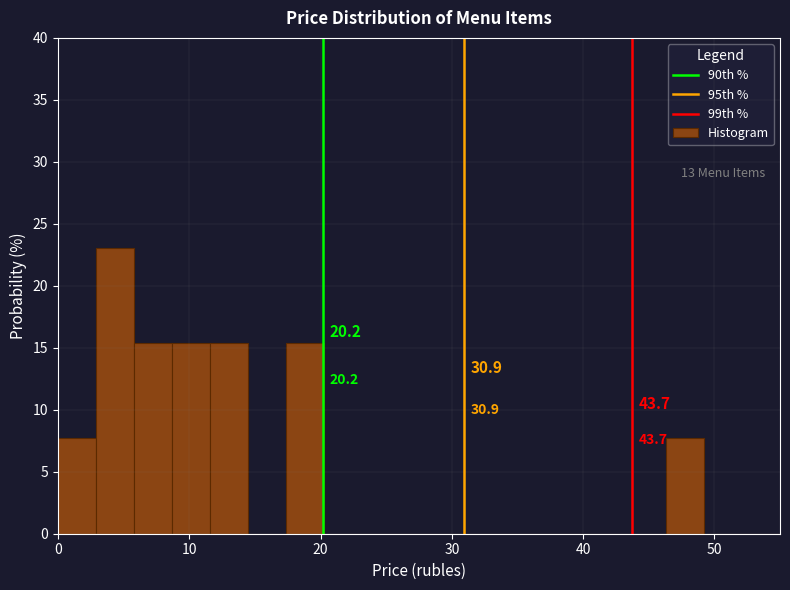

Read against the x-axis, roughly where is the centre of the tallest bar?

4